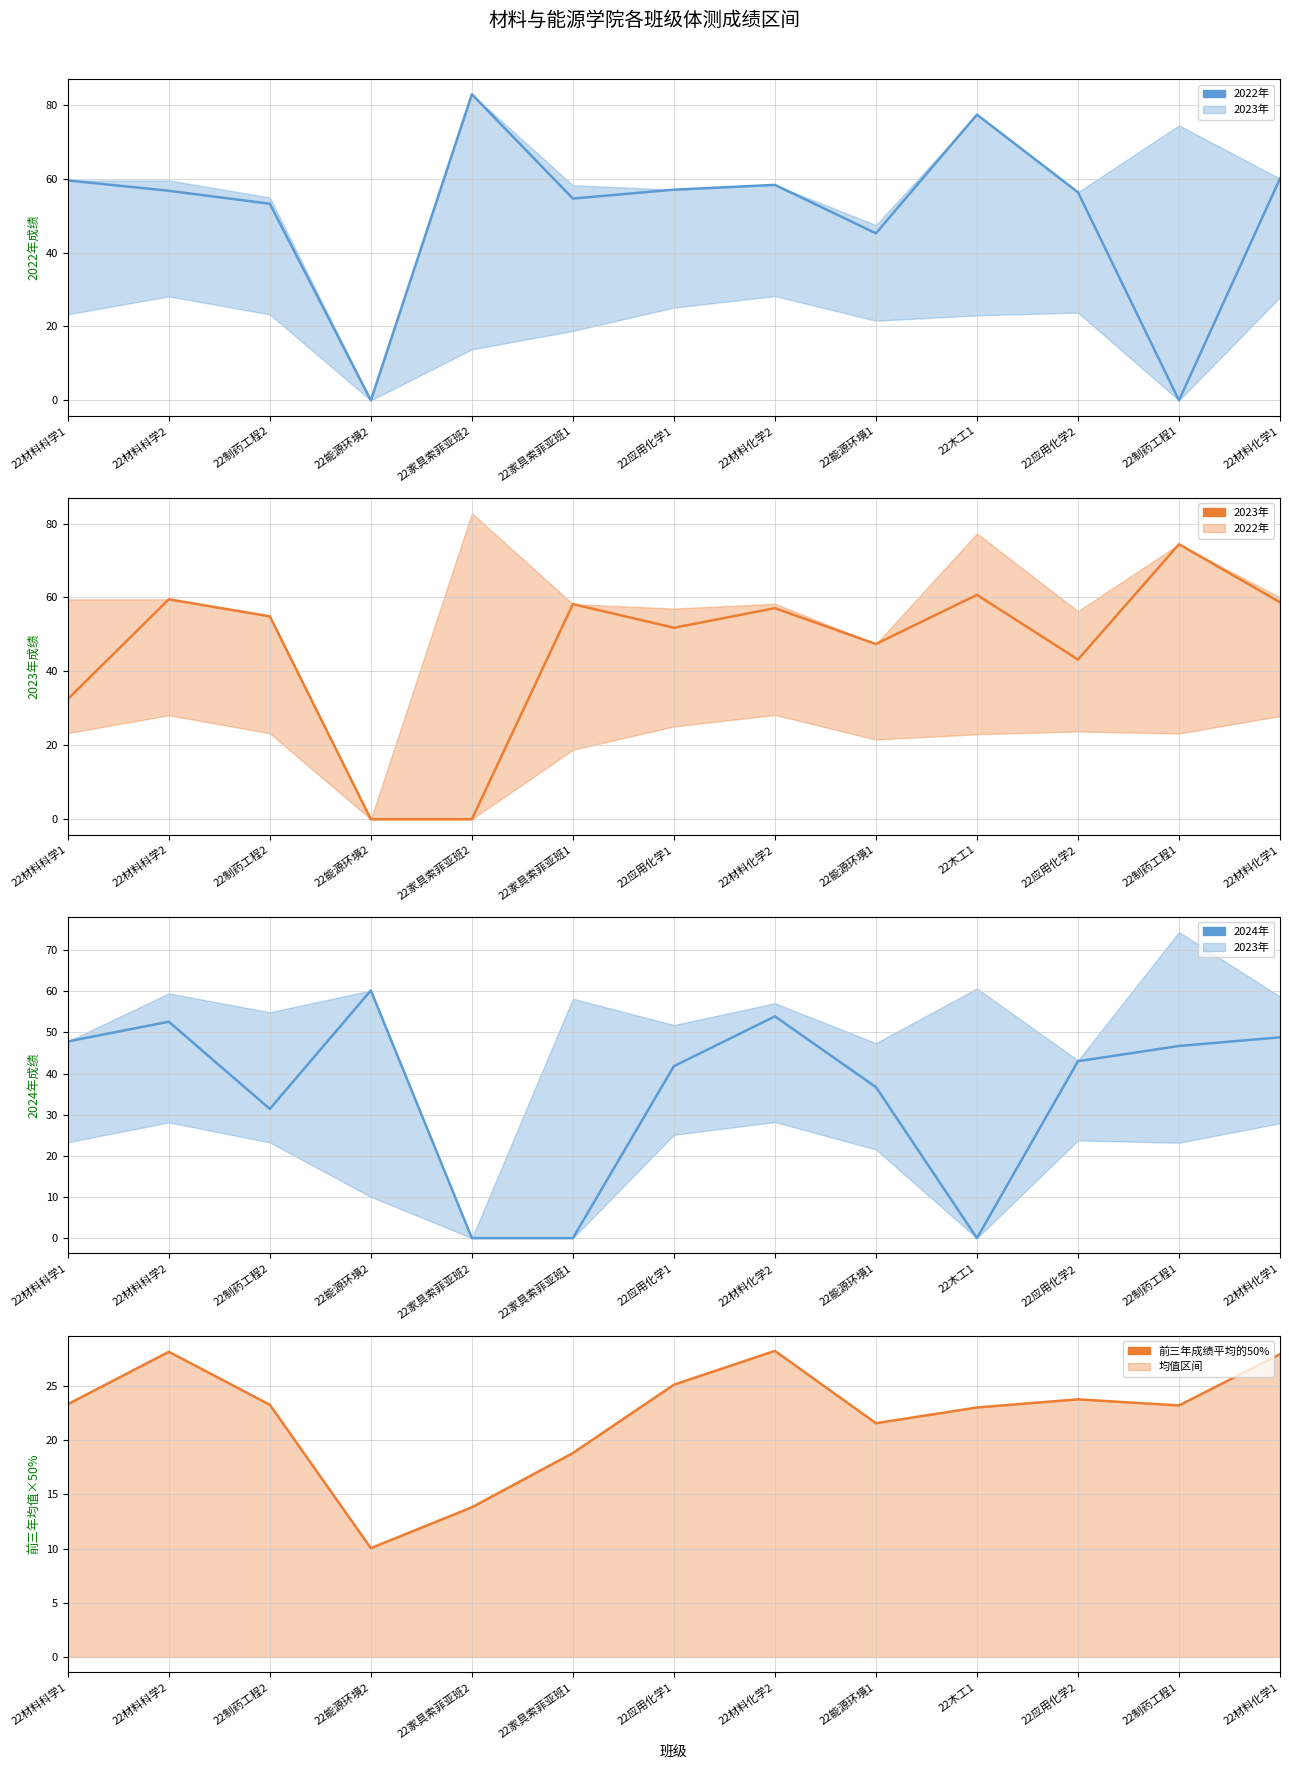

Reading left to right, transcribe all the data shown in this chart.

2022年: 59.5	56.7	53.2	0.0	82.8	54.6	57.0	58.3	45.2	77.3	56.3	0.0	60.0
2023年: 32.5	59.5	54.9	0.0	0.0	58.2	51.8	57.1	47.4	60.7	43.2	74.4	58.7
2024年: 47.8	52.6	31.4	60.2	0.0	0.0	41.8	53.9	36.7	0.0	43.0	46.7	48.8
前三年成绩平均的50%: 23.3	28.1	23.2	10.0	13.8	18.8	25.1	28.2	21.6	23.0	23.8	23.2	27.9